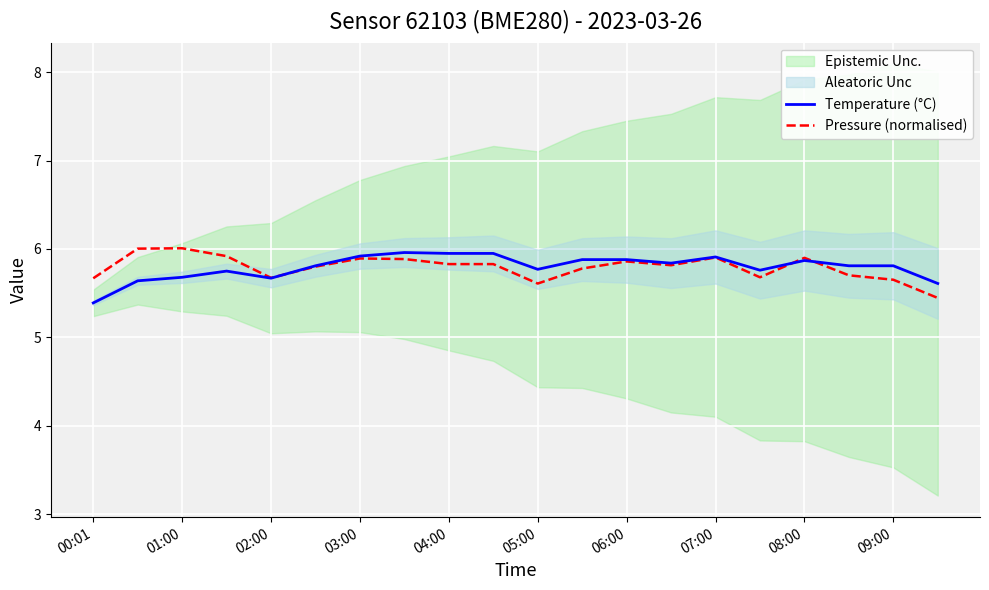

Reading left to right, transcribe all the data shown in this chart.

Temperature (°C): 5.4	5.6	5.7	5.8	5.7	5.8	5.9	6.0	6.0	6.0	5.8	5.9	5.9	5.8	5.9	5.8	5.9	5.8	5.8	5.6
Pressure (normalised): 5.7	6.0	6.0	5.9	5.7	5.8	5.9	5.9	5.8	5.8	5.6	5.8	5.9	5.8	5.9	5.7	5.9	5.7	5.7	5.4